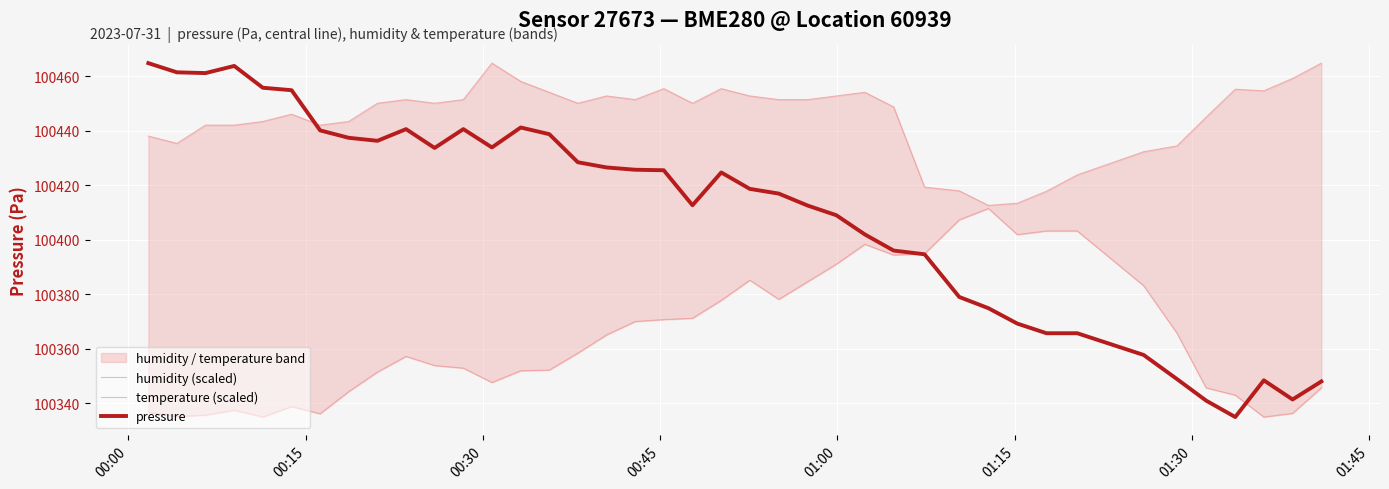

Which series has the largest total across all categories?

humidity (scaled)